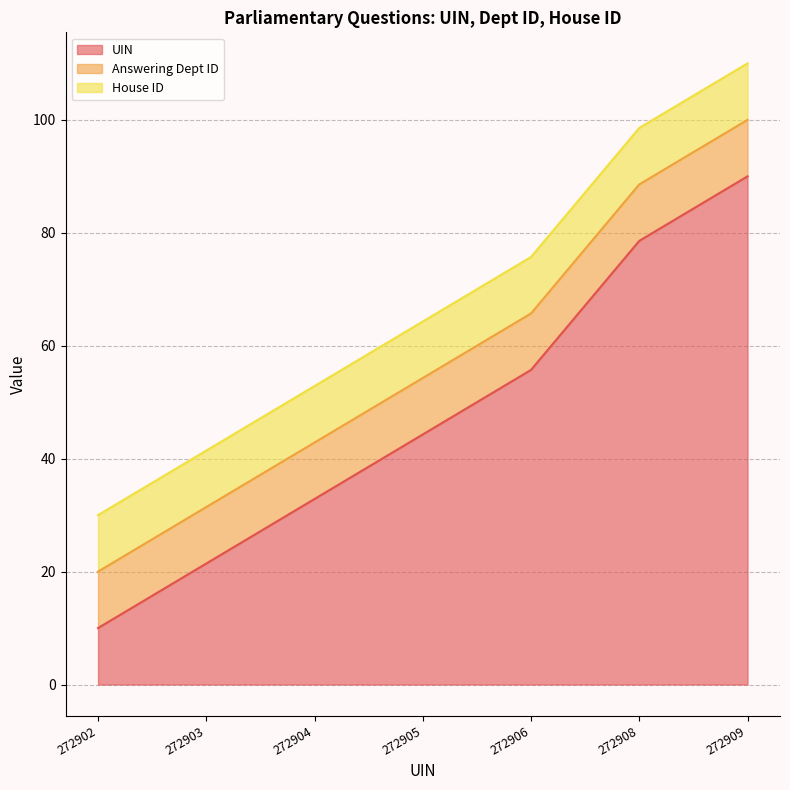

True or false: Answering Dept ID line and House ID line intersect in this chart.

False